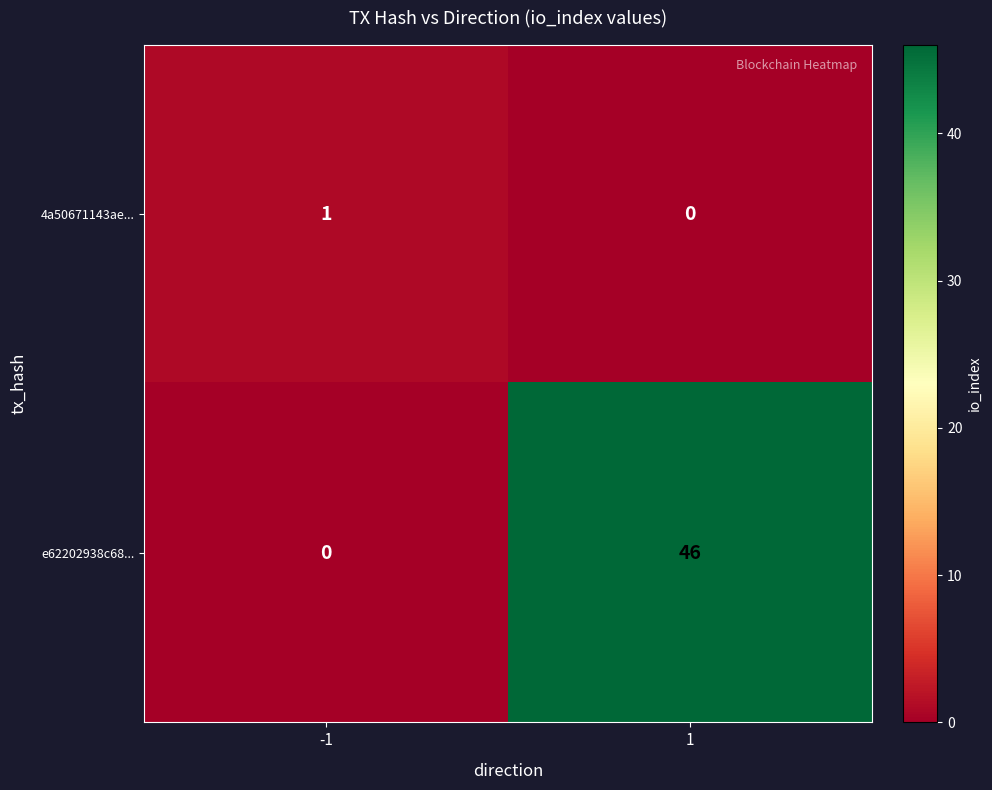

Is it true that e62202938c68... equals 46 at 1?

True